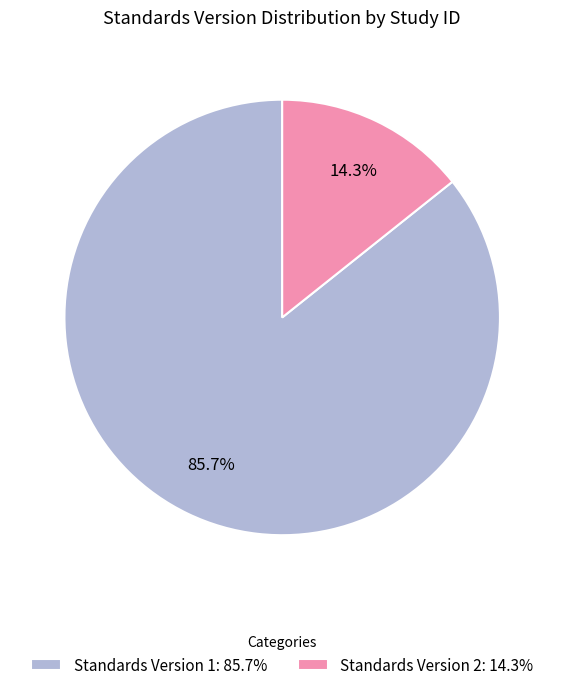

How many slices are in this pie chart?

2